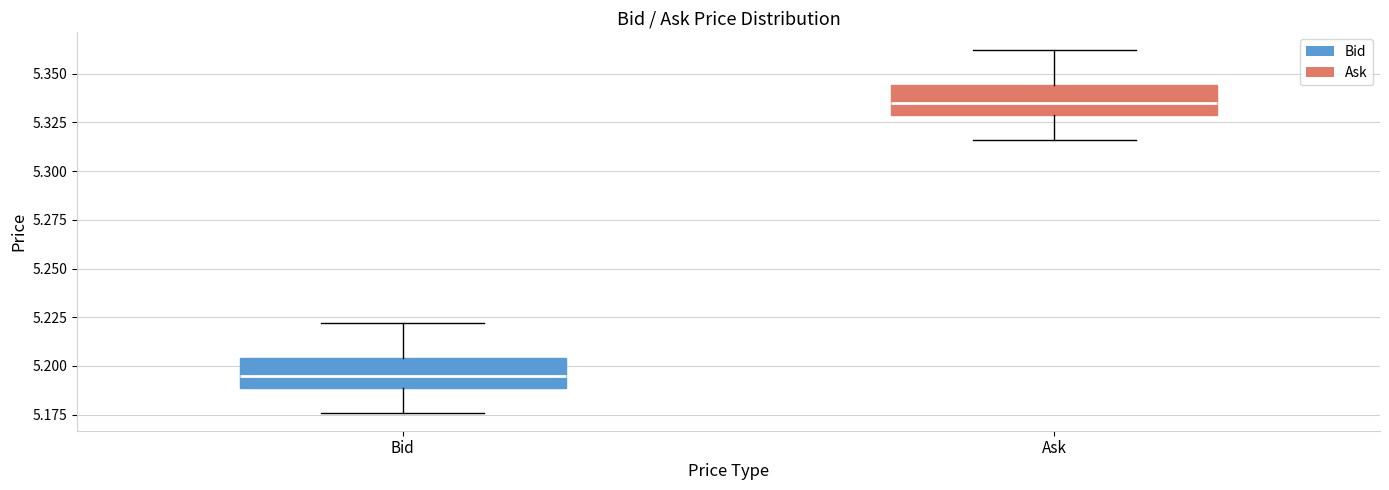

Which box's median line is the lowest?

Bid